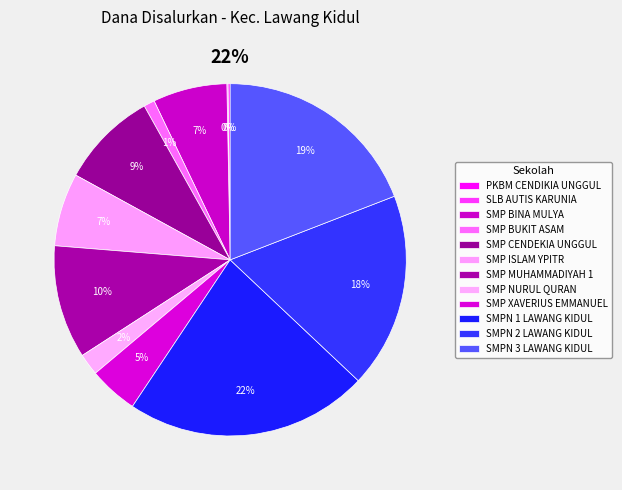

What percentage do SMP NURUL QURAN and SMPN 1 LAWANG KIDUL together represent?

24.3%